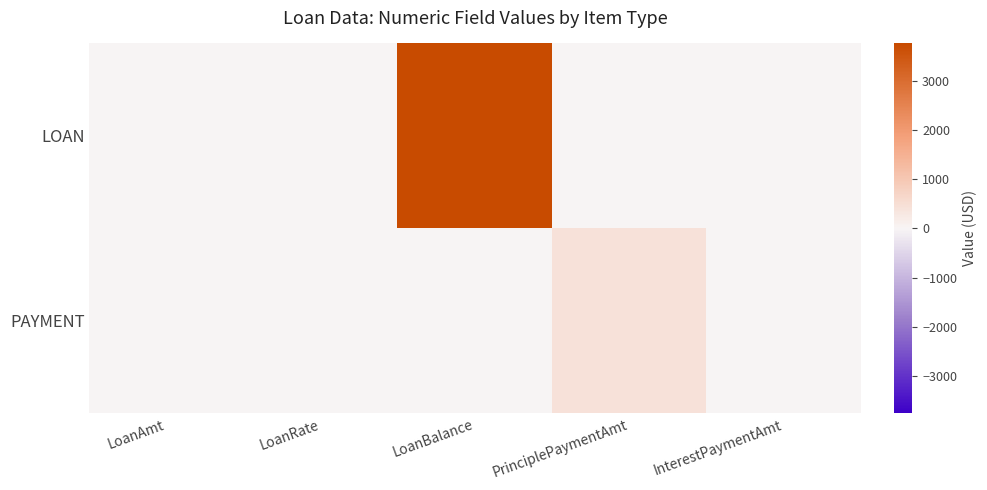

Rank the series by their average value, from highest to lowest.

LOAN, PAYMENT